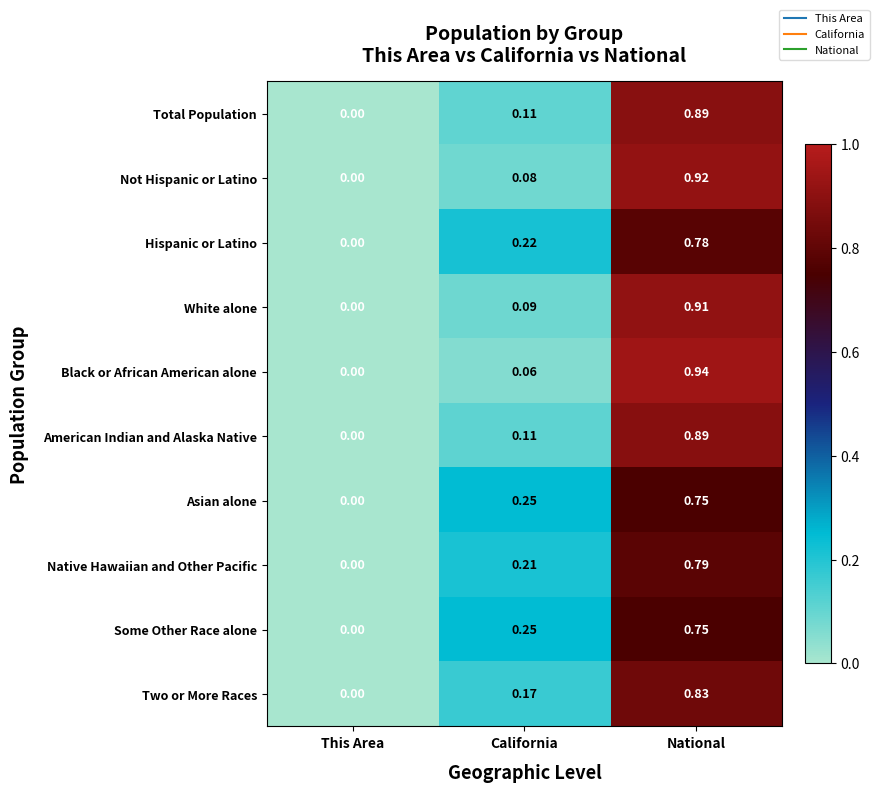

At which category is the sum across all series the highest?

National